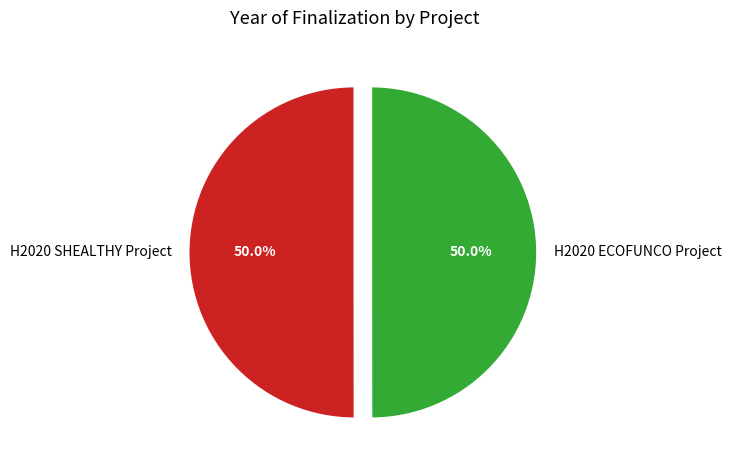

Approximately how many times larger is the value at H2020 ECOFUNCO Project compared to H2020 SHEALTHY Project?

1.0